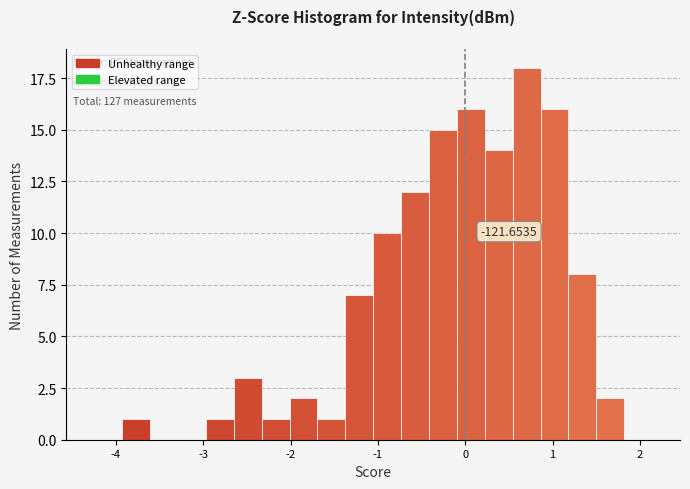

Around what value on the x-axis is the tallest bar? Give the approximate position of its centre, as read against the axis.

0.7